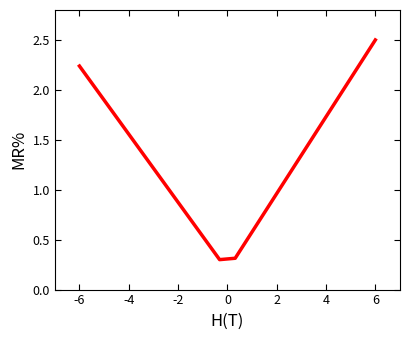

What is the minimum value shown in the chart?

0.3